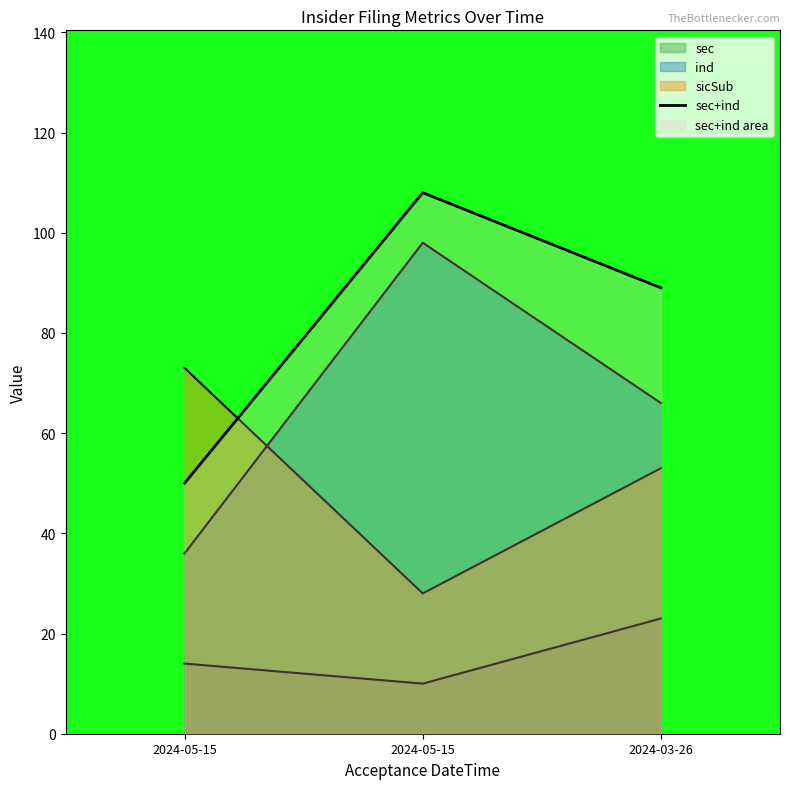

Reading left to right, extract all data points from this chart.

2024-05-15=50	2024-05-15=108	2024-03-26=89